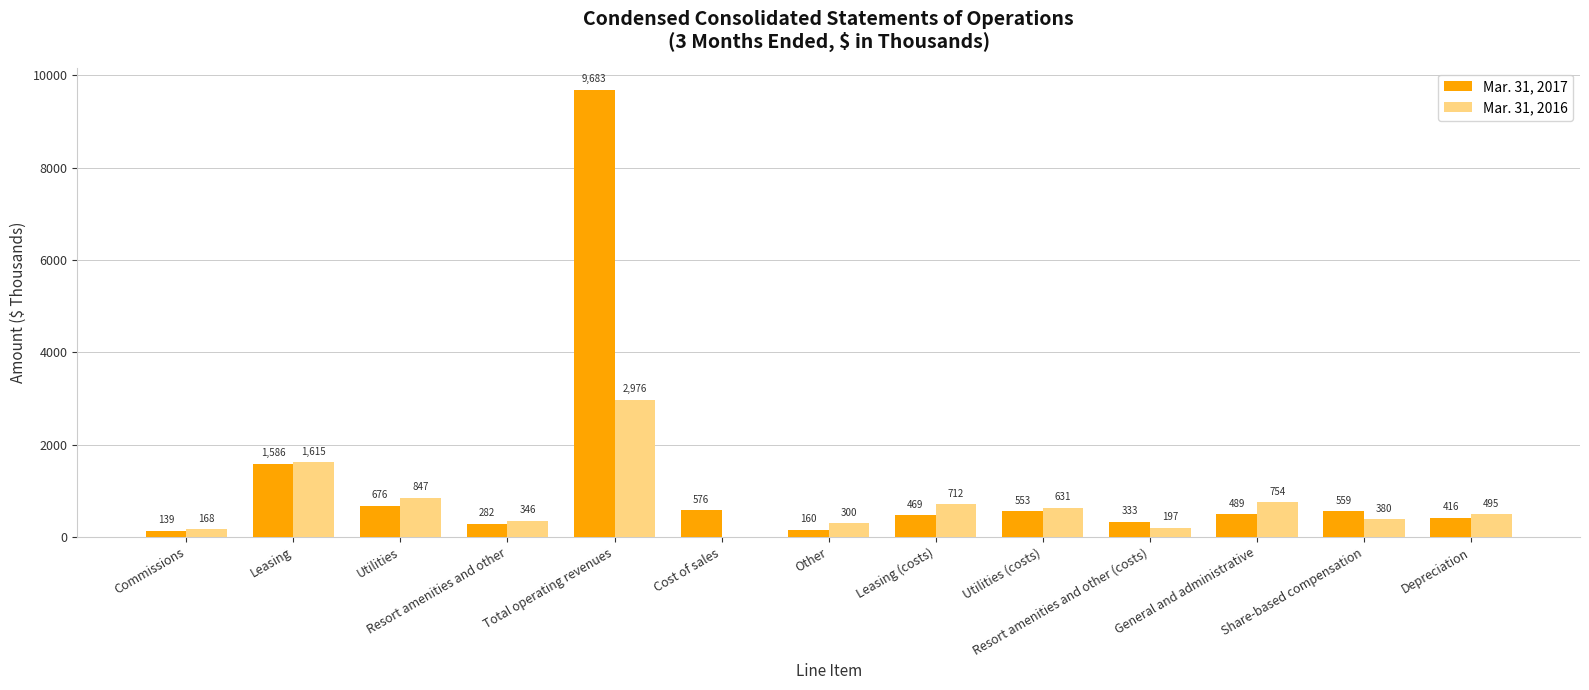

What is the spread (max minus min) of values at Resort amenities and other?

64